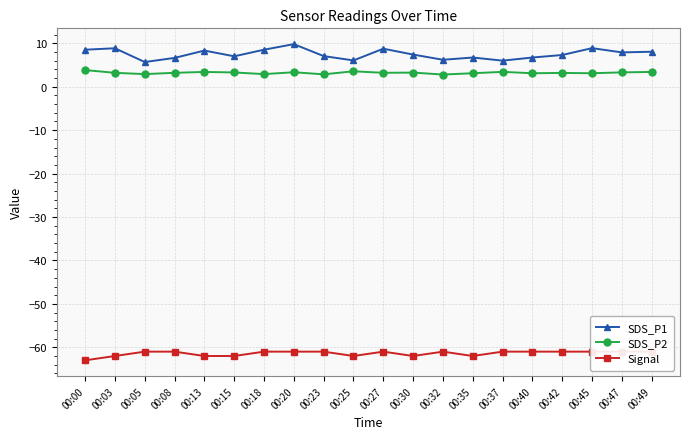

Does the chart display data point markers on the line(s)?

Yes